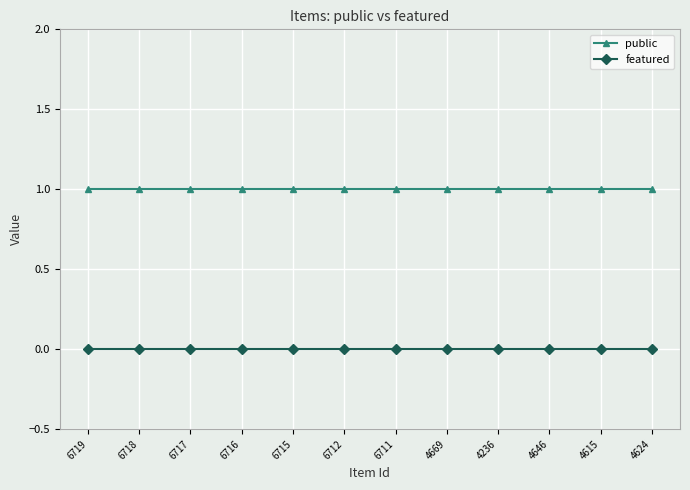

What is the value of the public point at the 11th from the left?

1